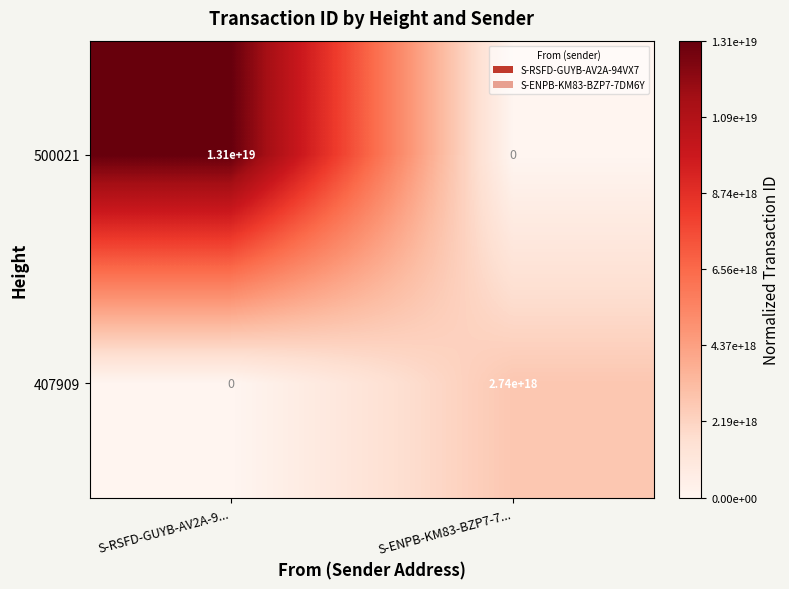

At which label does 407909 reach its minimum?

S-RSFD-GUYB-AV2A-9...